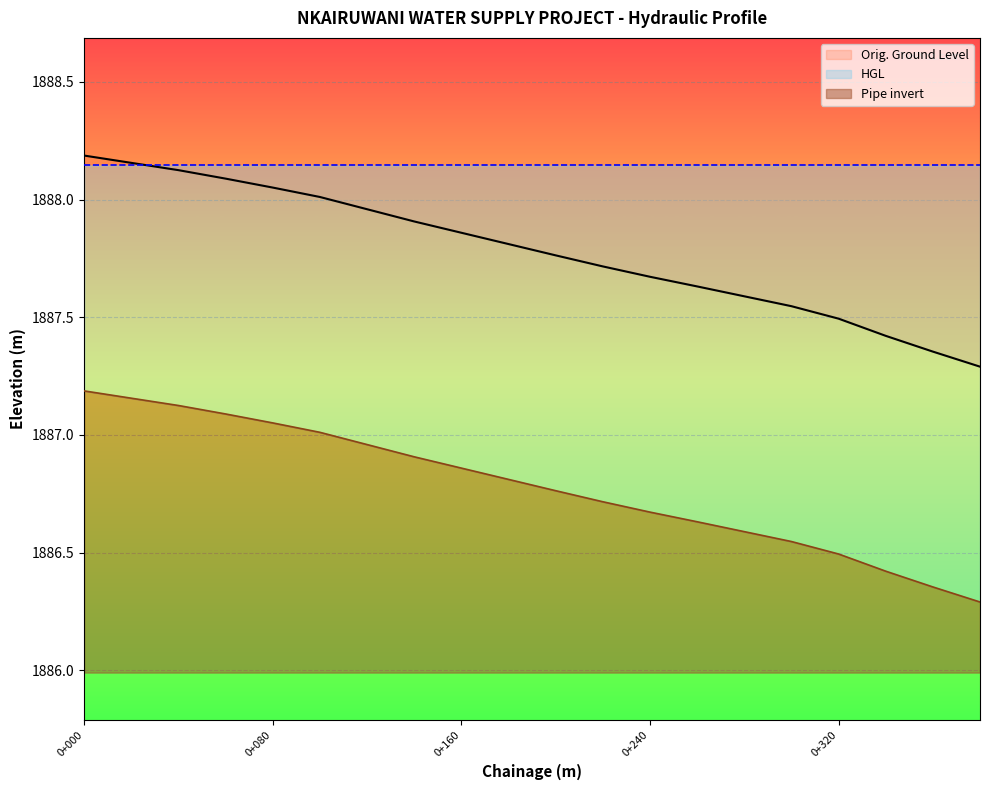

Between 0+360 and 0+340, which is larger?

0+340